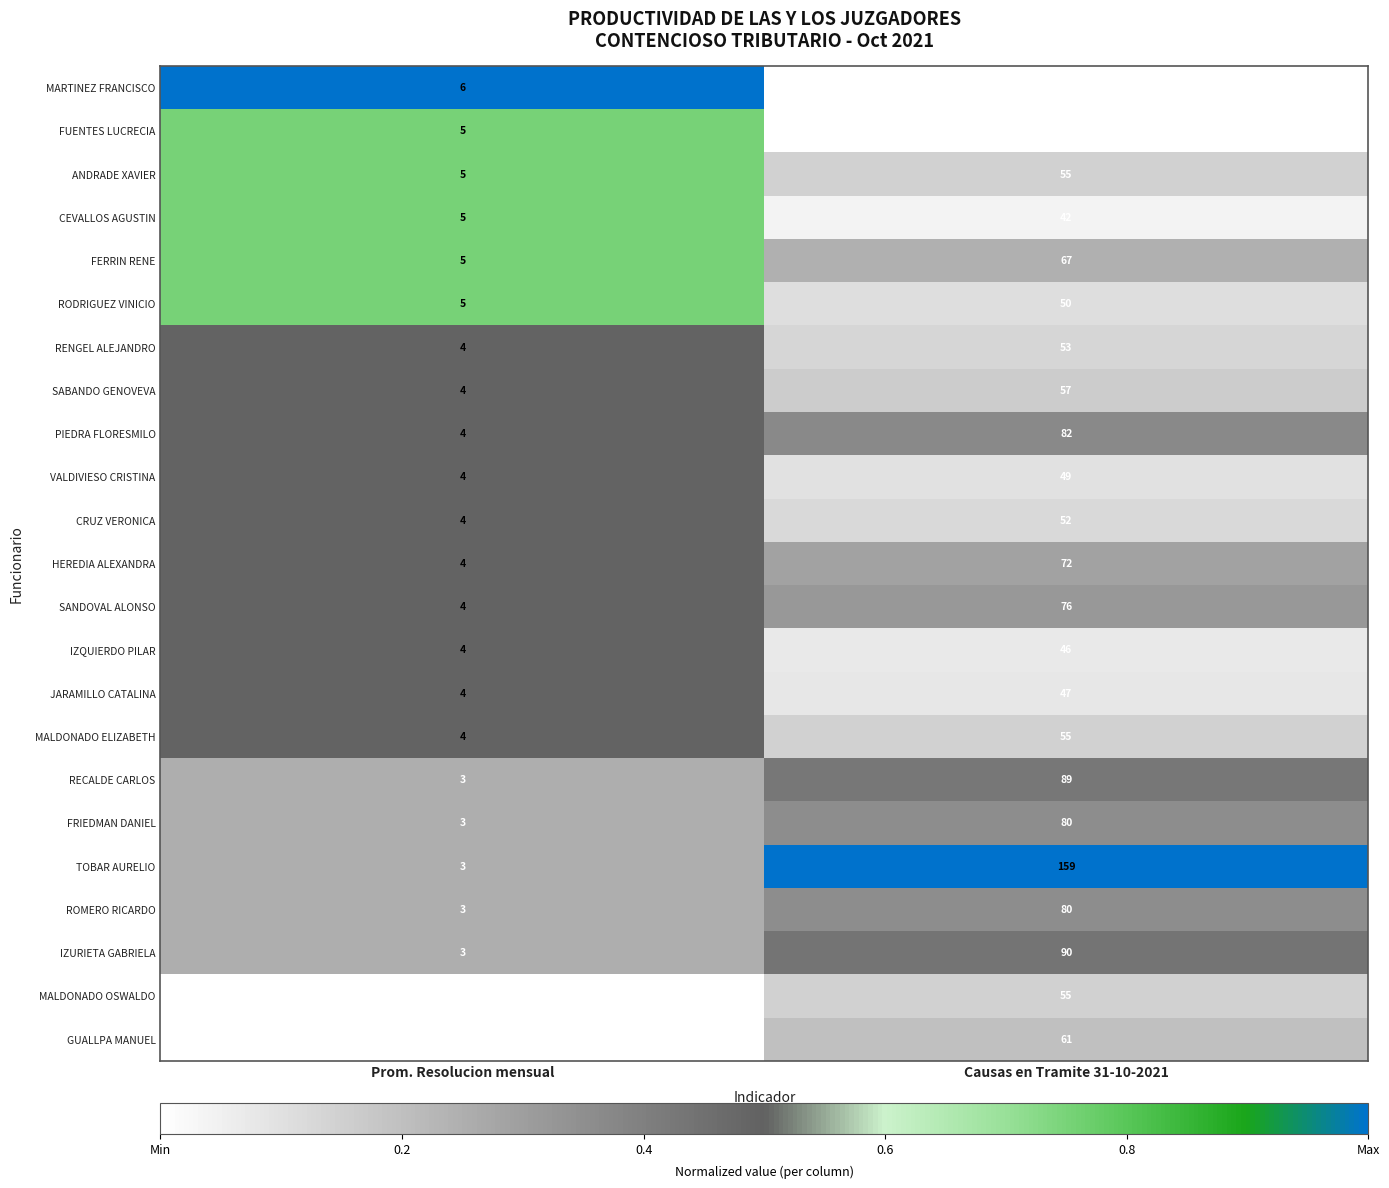

How many distinct data groups are displayed?

23